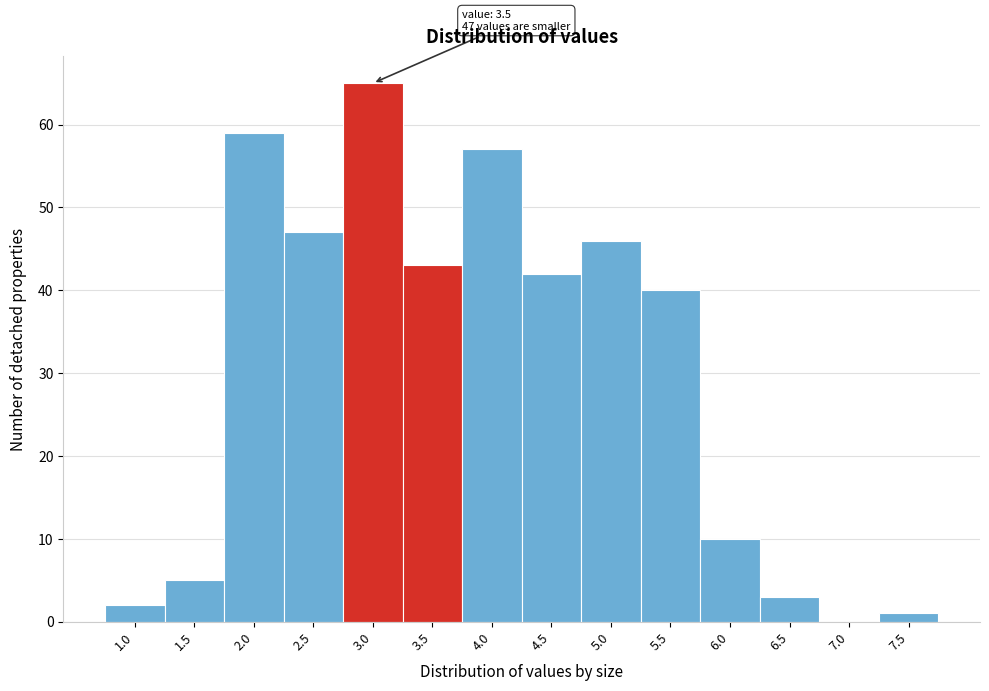

Reading right to left, list all the values displayed in this chart.

7.5=1	7.0=0	6.5=3	6.0=10	5.5=40	5.0=46	4.5=42	4.0=57	3.5=43	3.0=65	2.5=47	2.0=59	1.5=5	1.0=2